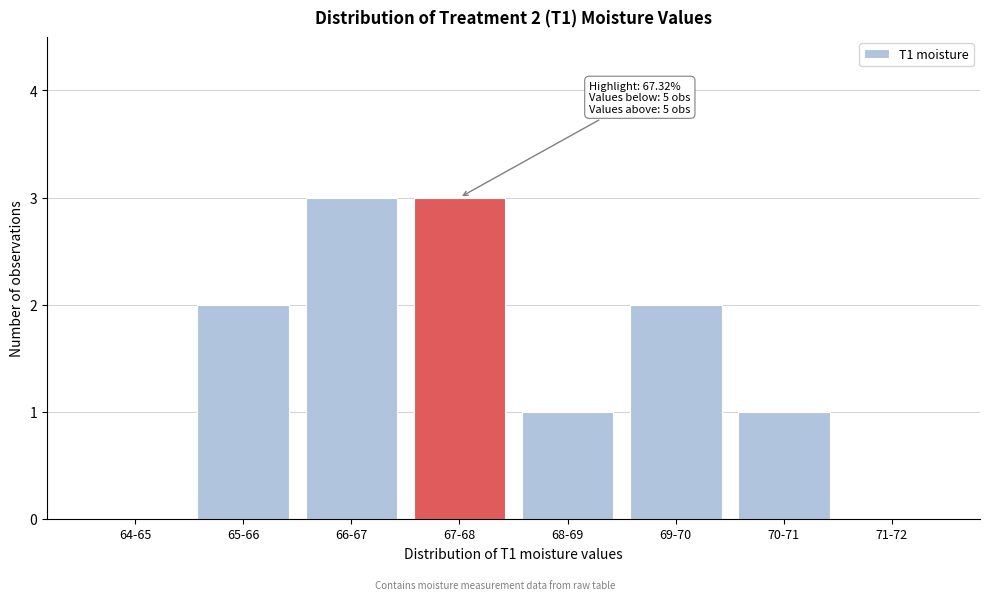

Reading right to left, list all the values displayed in this chart.

71-72=0	70-71=1	69-70=2	68-69=1	67-68=3	66-67=3	65-66=2	64-65=0